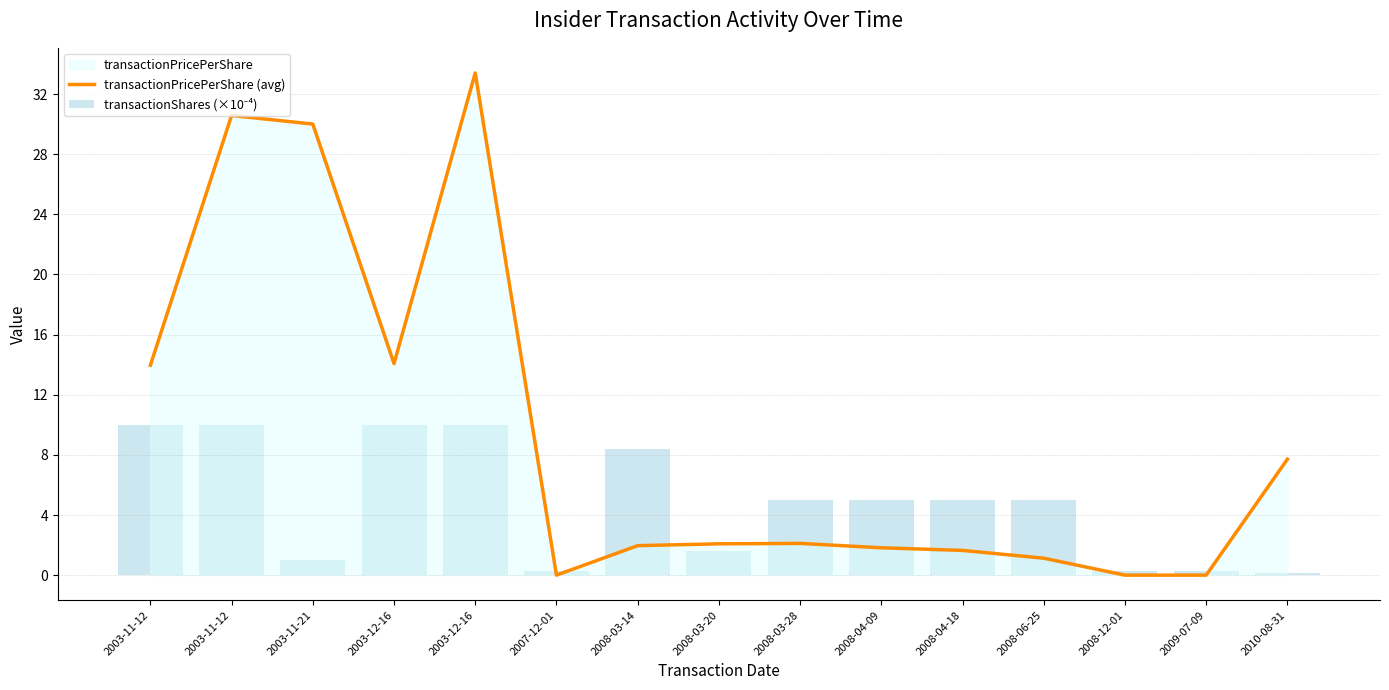

The chart shows a value of 20.4 at 2007-12-01. True or false?

False